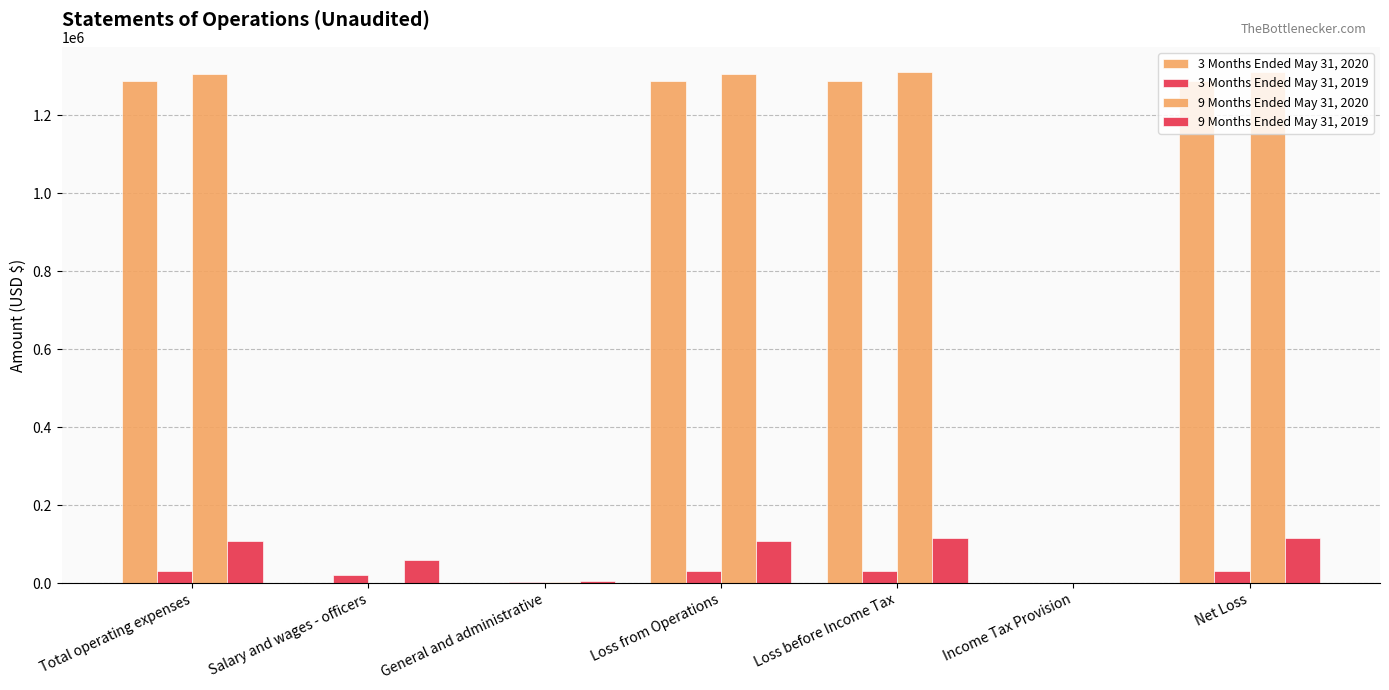

How many groups of bars are there?

7